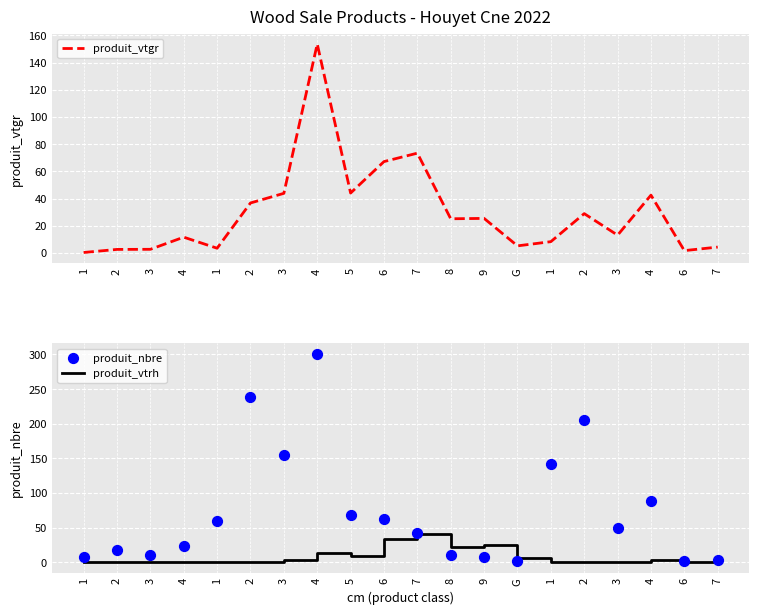

Which series reaches the minimum Y coordinate?

produit_vtrh